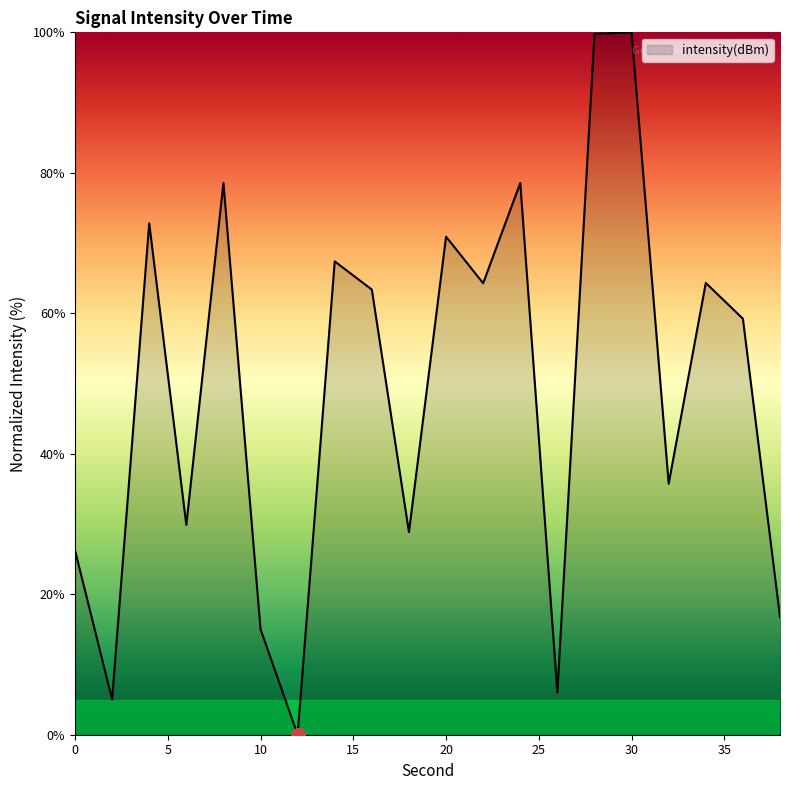

What is the maximum value shown in the chart?

100.0